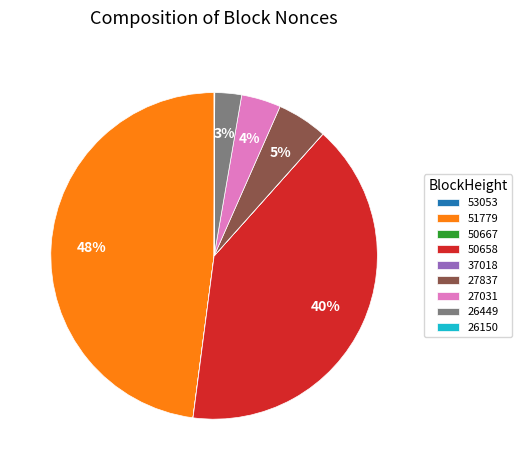

What percentage is the 26449 slice, to the nearest percent?

3%